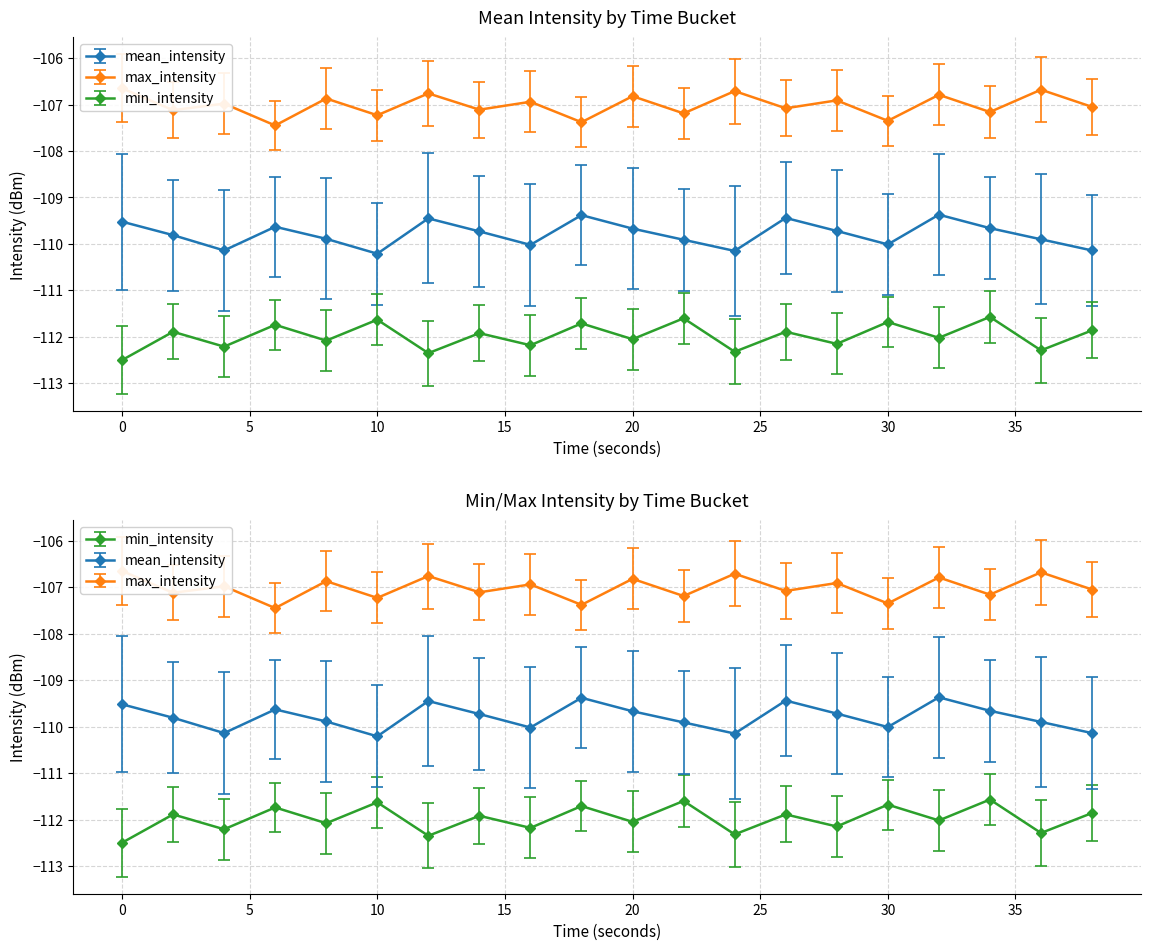

The value of max_intensity at 0 is -106.7. True or false?

True